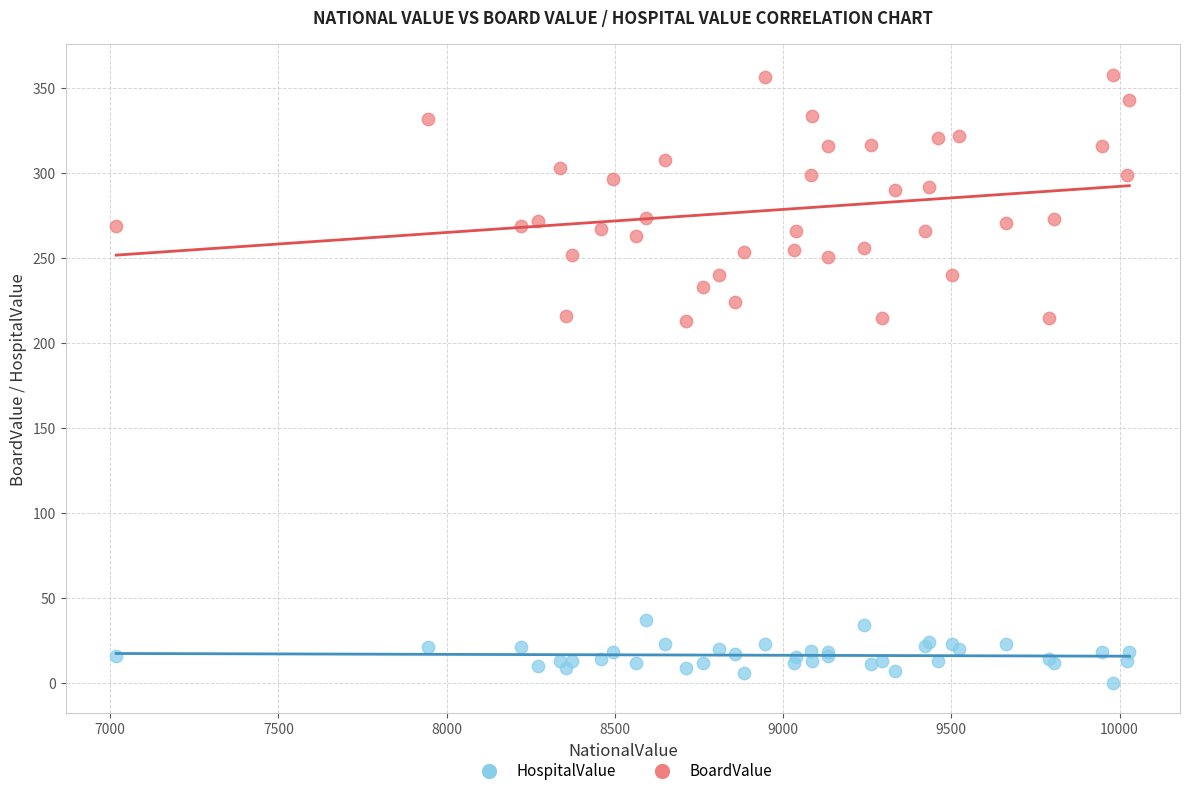

Which series contains the lowest Y value?

HospitalValue